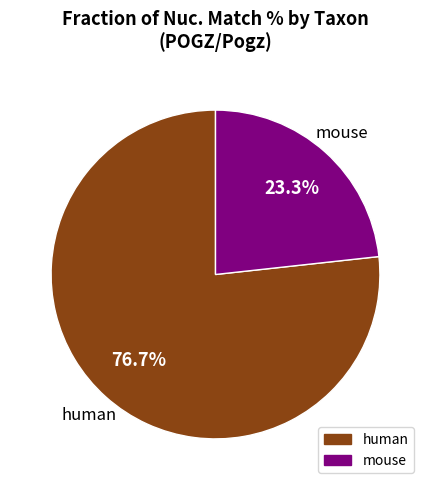

Does any single category account for the majority?

Yes